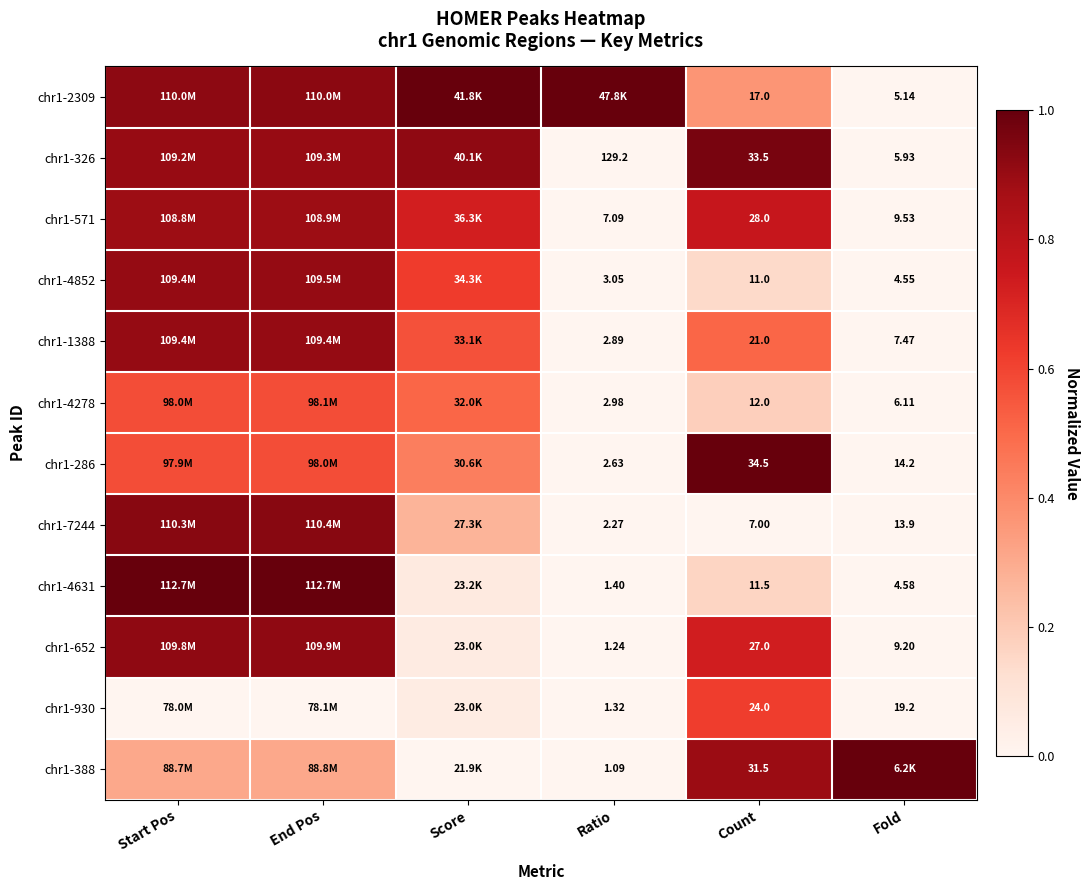

What is the difference between the chr1-652 values at Fold and Start Pos?

0.9